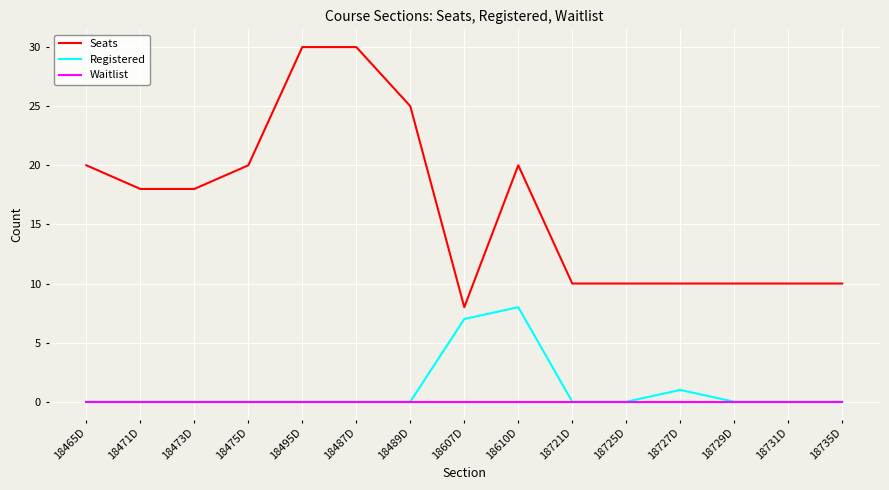

List the series in order of their peak value, lowest first.

Waitlist, Registered, Seats